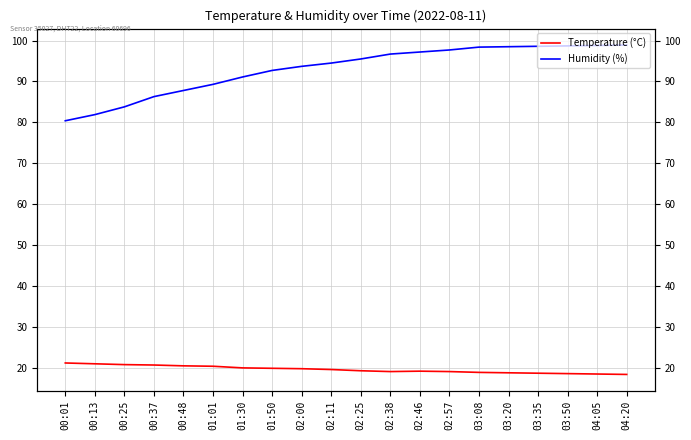

Which series changed the most between 01:50 and 02:11?

Humidity (%)